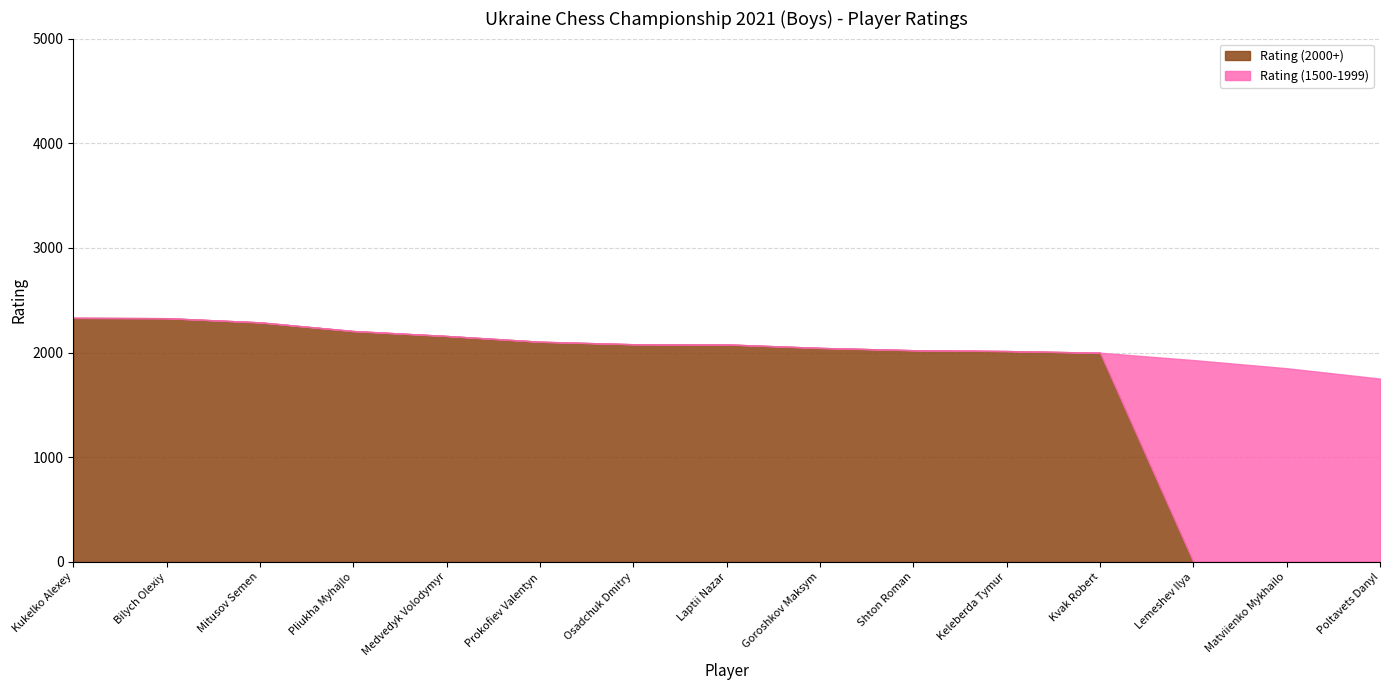

At which category is the sum across all series the highest?

Kukelko Alexey